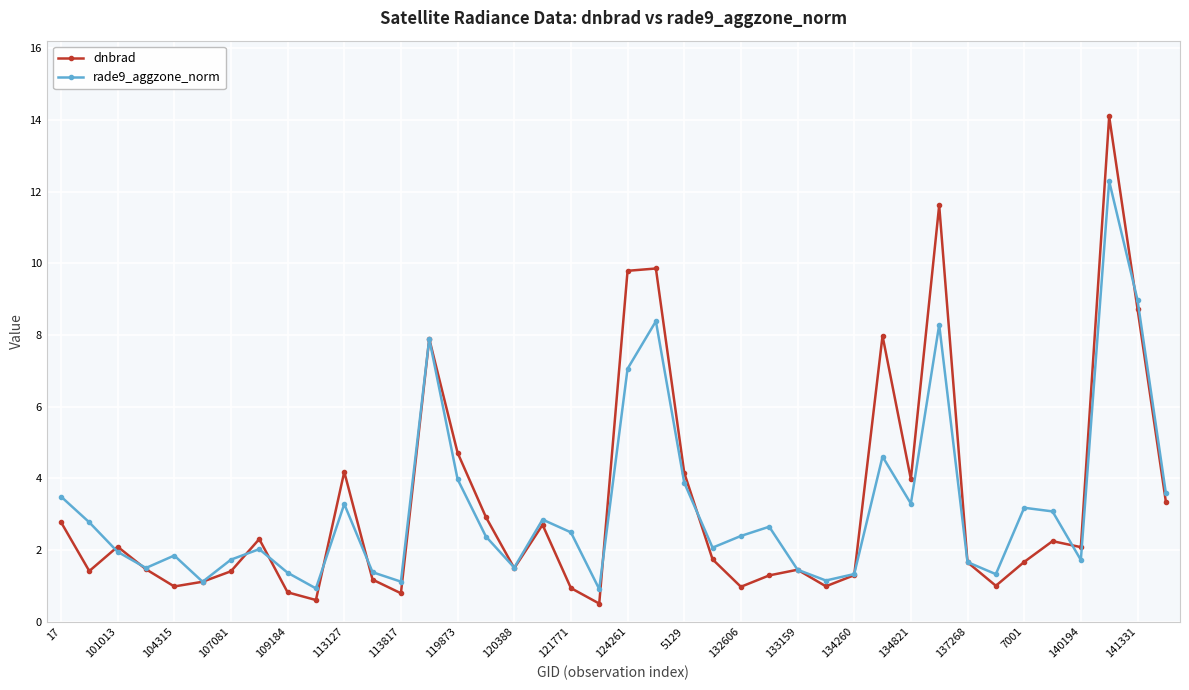

At how many categories does at least one series exceed 5?

7